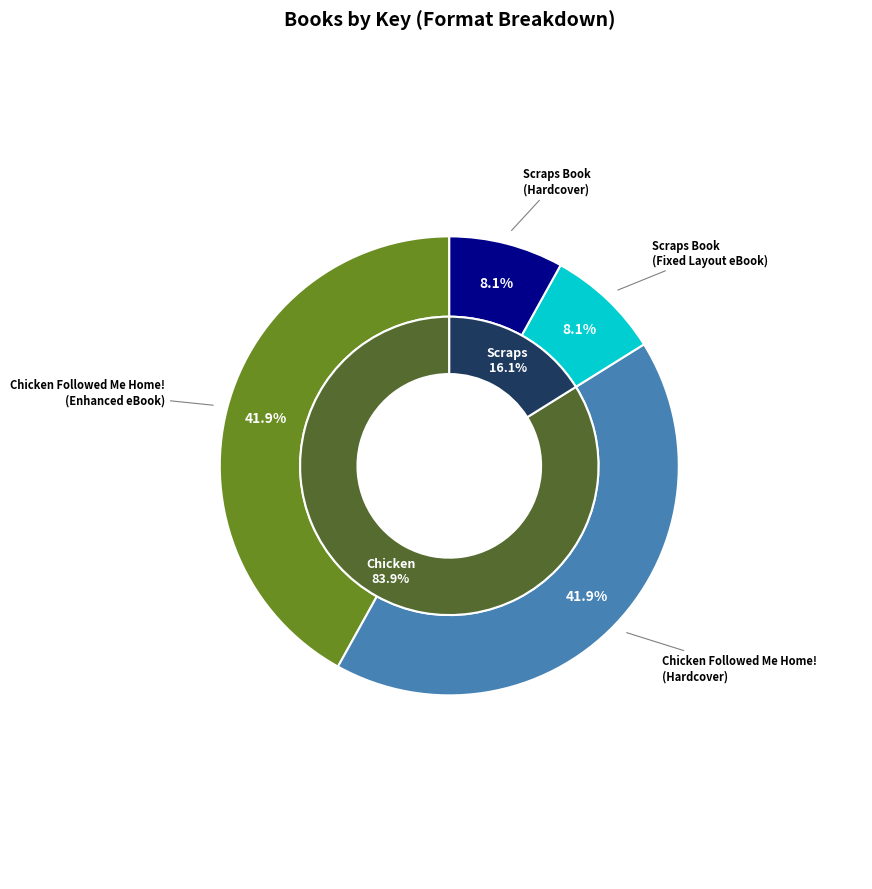

Which slice is the smallest?

Scraps Book (Fixed Layout eBook)